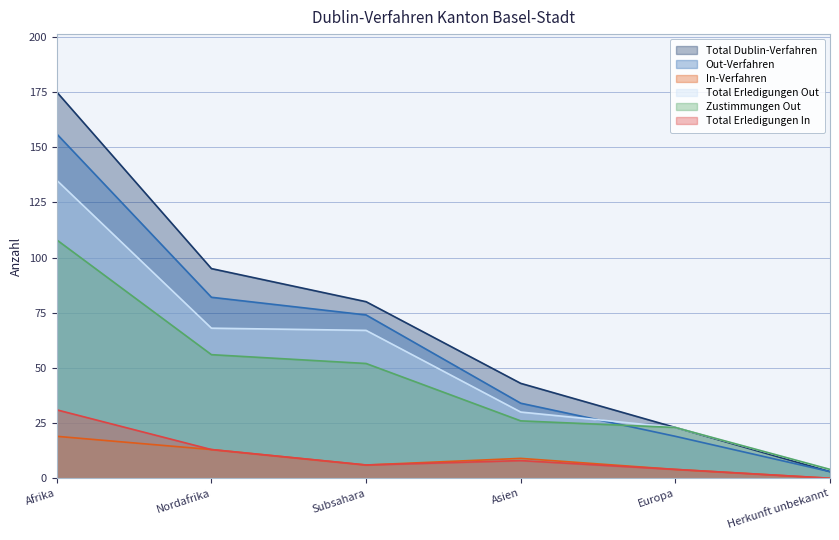

Is the value of Total Dublin-Verfahren at Subsahara greater than the value of In-Verfahren at Nordafrika?

Yes